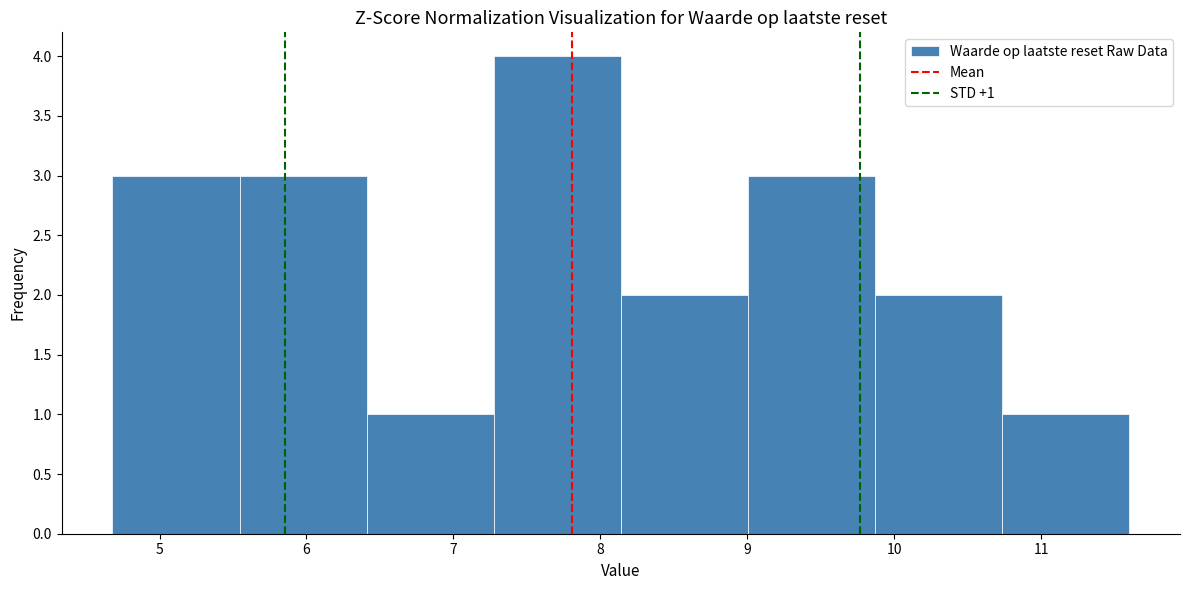

Which range on the x-axis has the tallest bar?

7.3 to 8.1